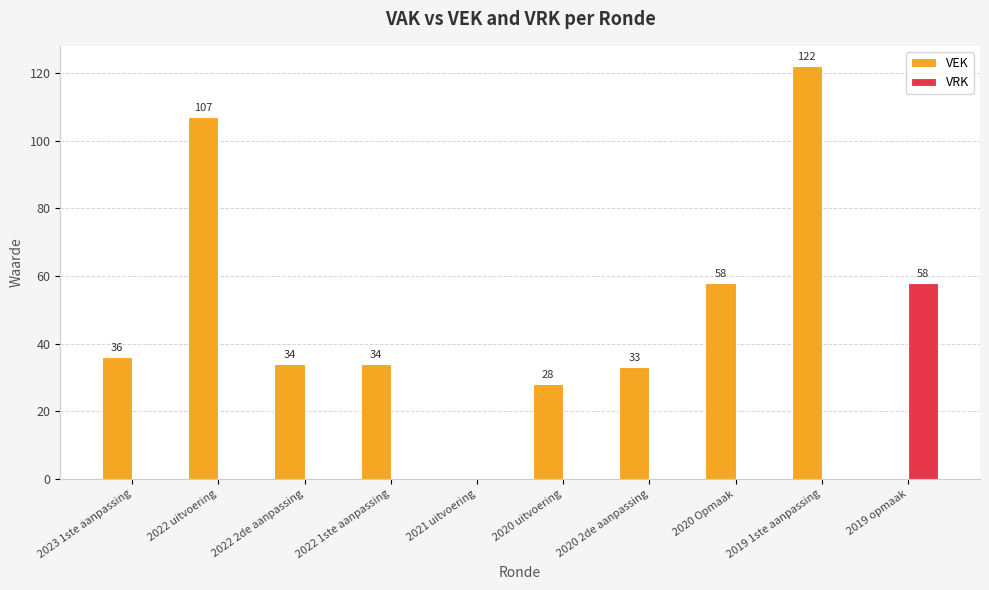

What is the total value across all series at 2022 1ste aanpassing?

34